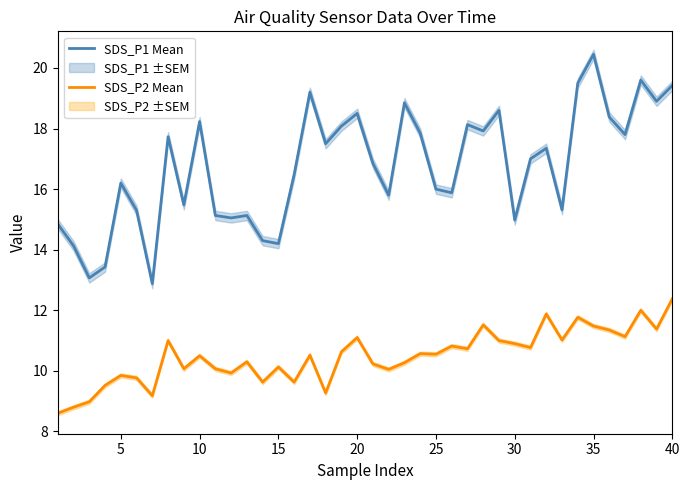

Is it true that SDS_P2 Mean equals 12.4 at 40?

True